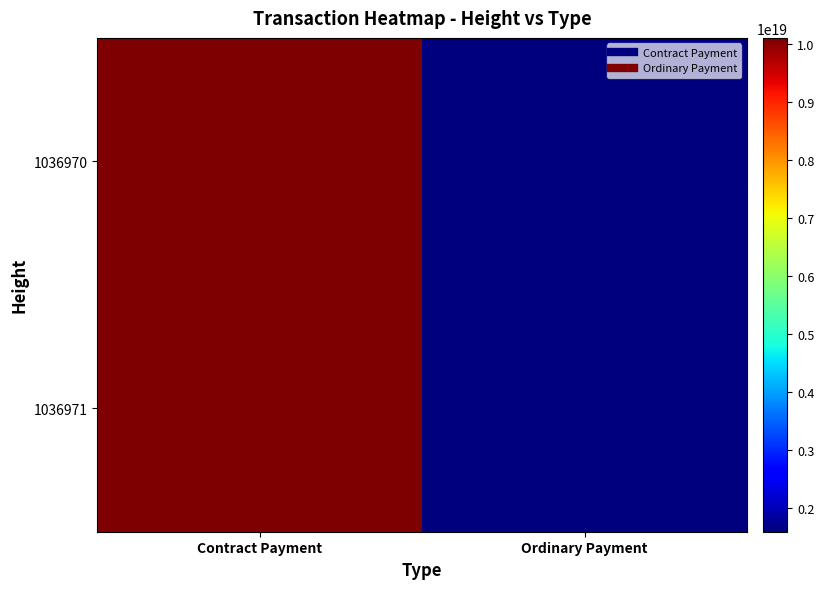

Which series has the largest total across all categories?

1036970